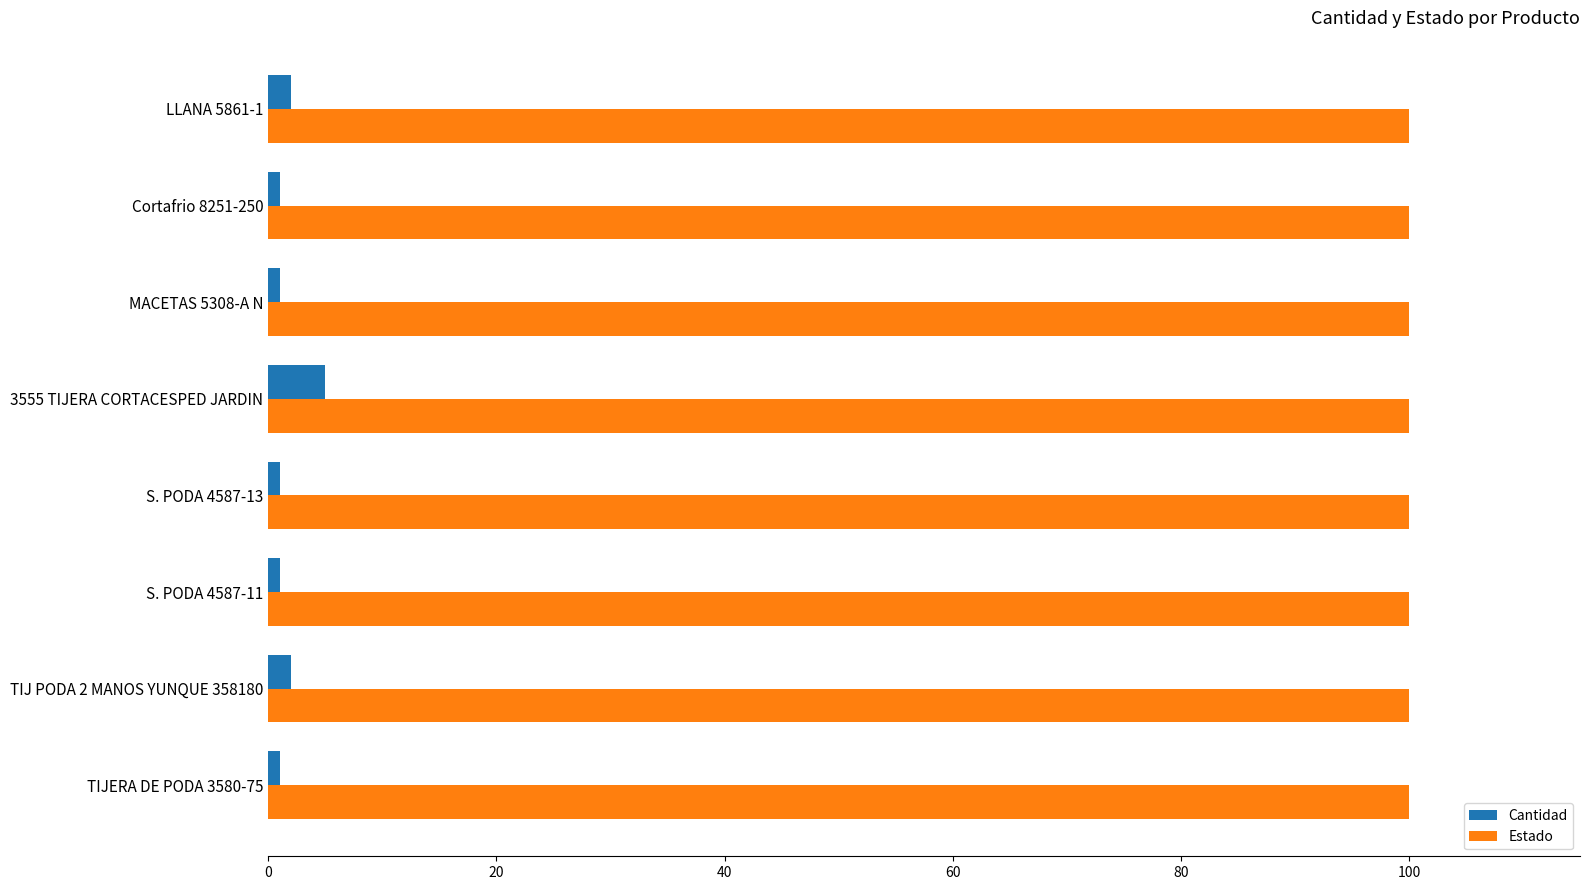

What is the difference between the maximum and minimum values in the Cantidad series?

4